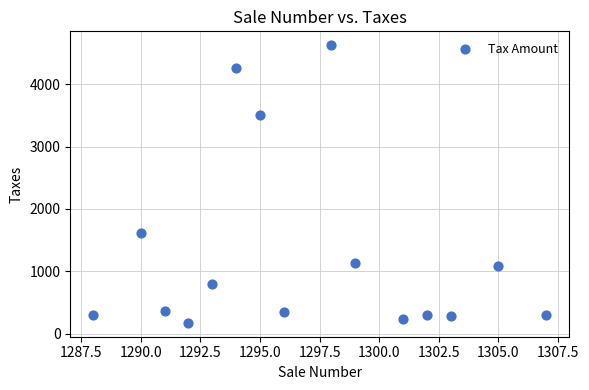

What Y value in the scatter plot is closest to 2400?

1609.9